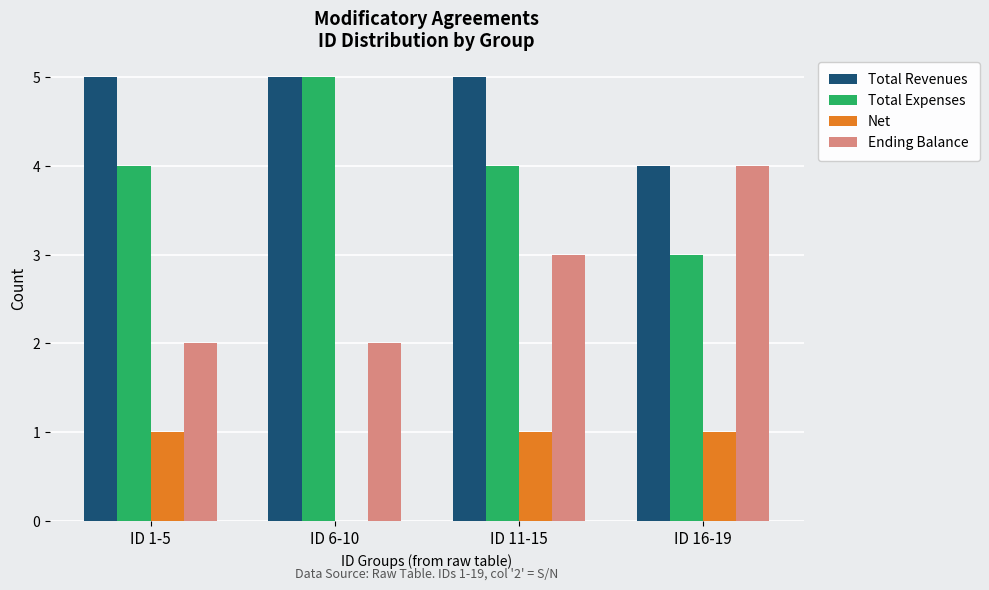

True or false: Net has a value of 0 at ID 11-15.

False